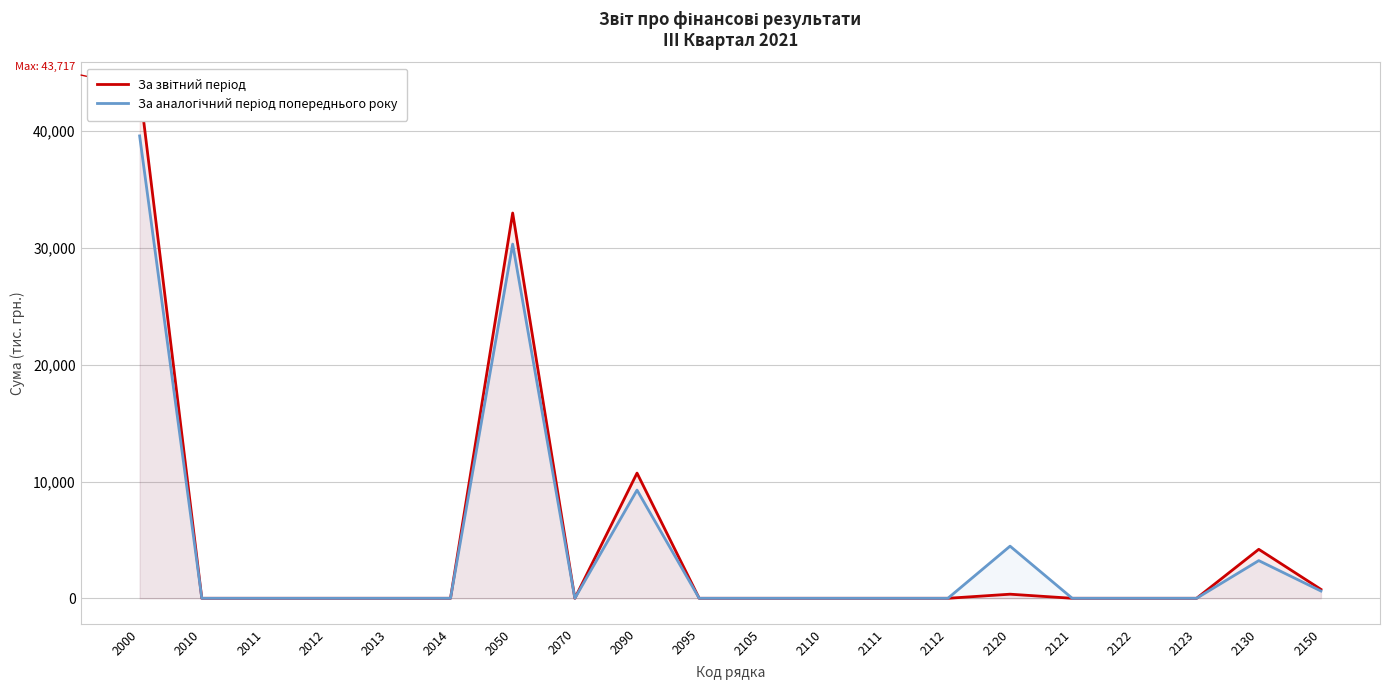

What is the sum of all За аналогічний період попереднього року values?

87515